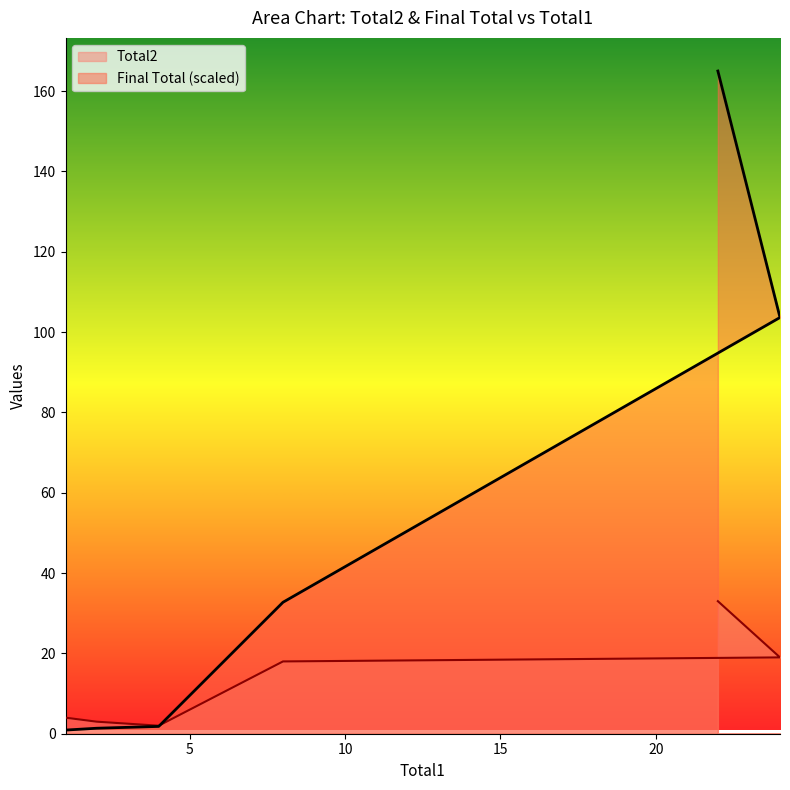

What is the difference between the maximum and minimum values in the Final Total series?

164.1